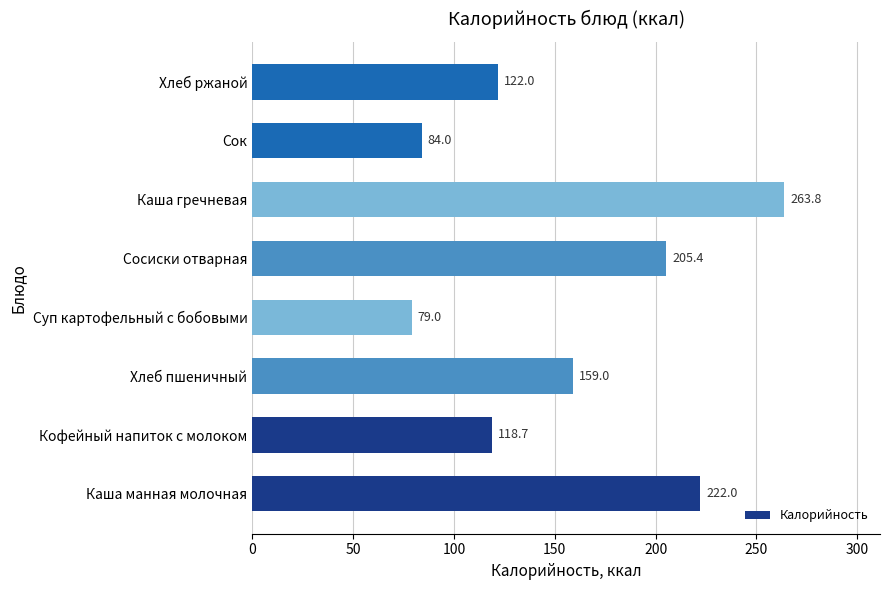

Reading bottom to top, list all the values displayed in this chart.

Каша манная молочная=222.0	Кофейный напиток с молоком=118.7	Хлеб пшеничный=159.0	Суп картофельный с бобовыми=79.0	Сосиски отварная=205.4	Каша гречневая=263.8	Сок=84.0	Хлеб ржаной=122.0